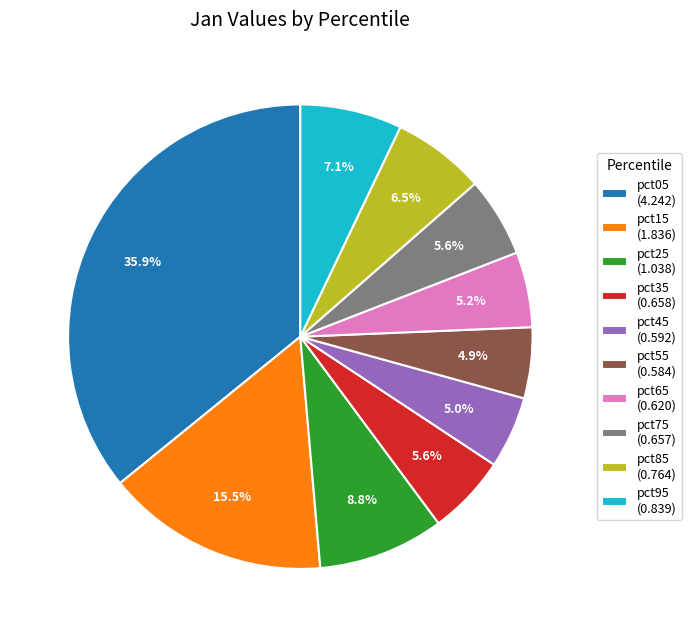

To the nearest percent, what is the difference between the pct65 and pct95 slice percentages?

2%